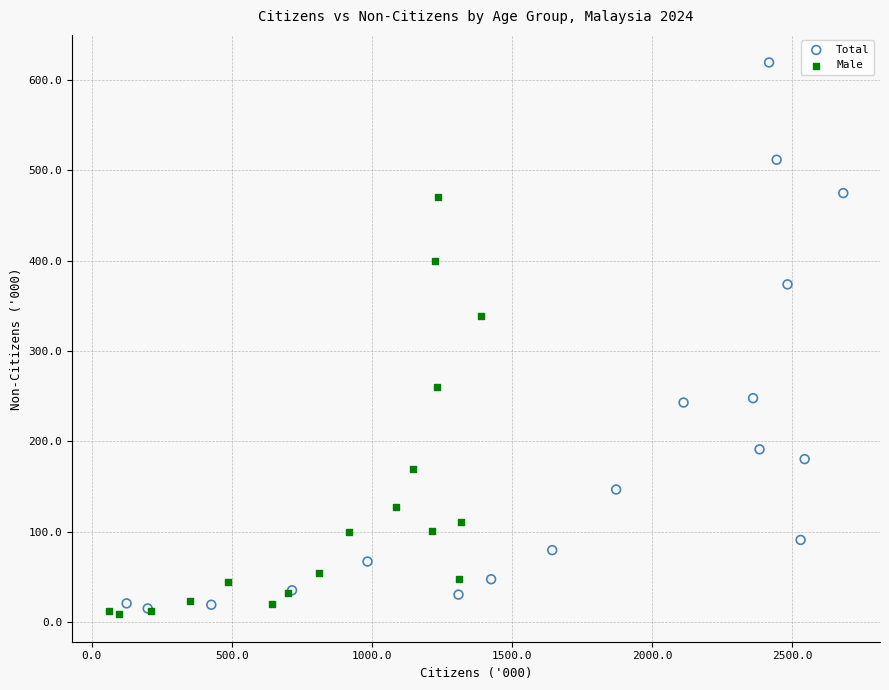

Which series has the largest Y range (max minus min)?

Total